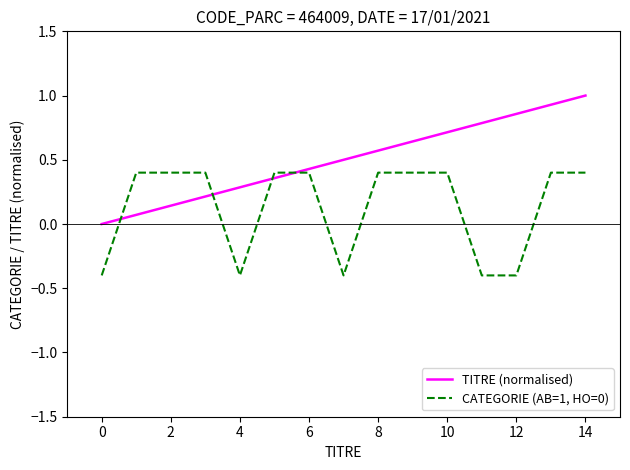

What is the difference between the maximum and minimum values in the CATEGORIE (AB=1, HO=0) series?

0.8